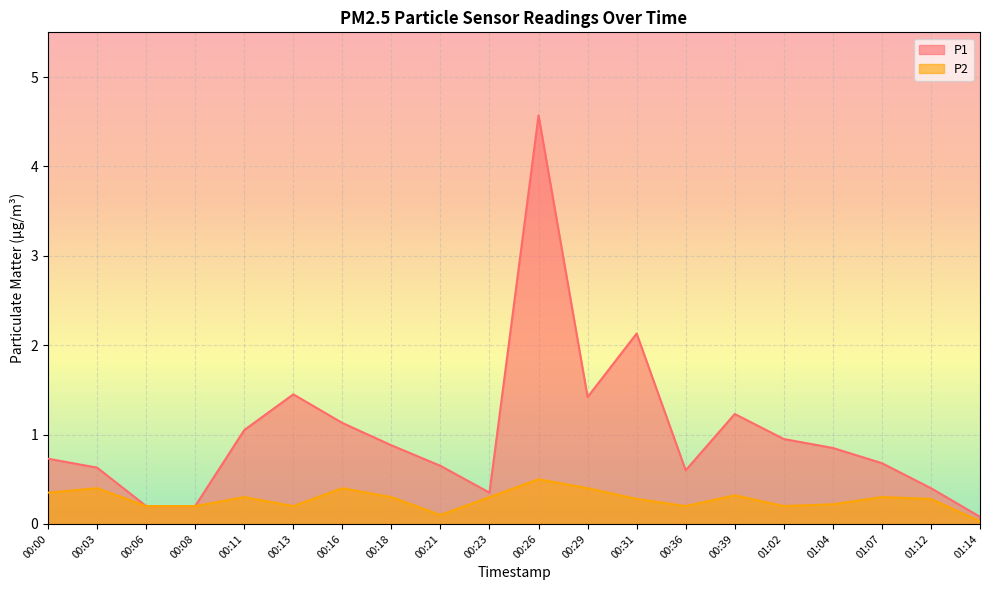

What are all the series names shown in the legend?

P1, P2